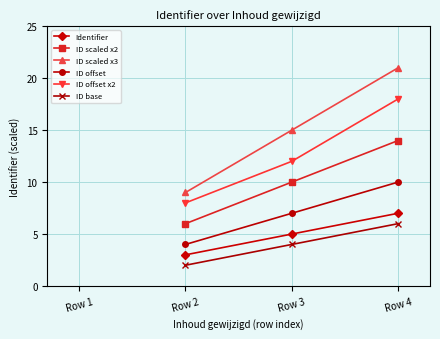

Which label corresponds to the smallest value in the chart?

Row 2